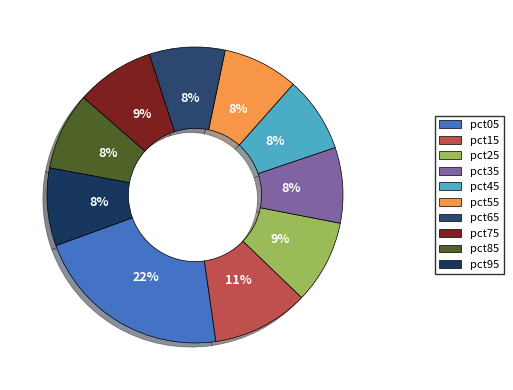

To the nearest percent, what percentage of the pie is pct55?

8%